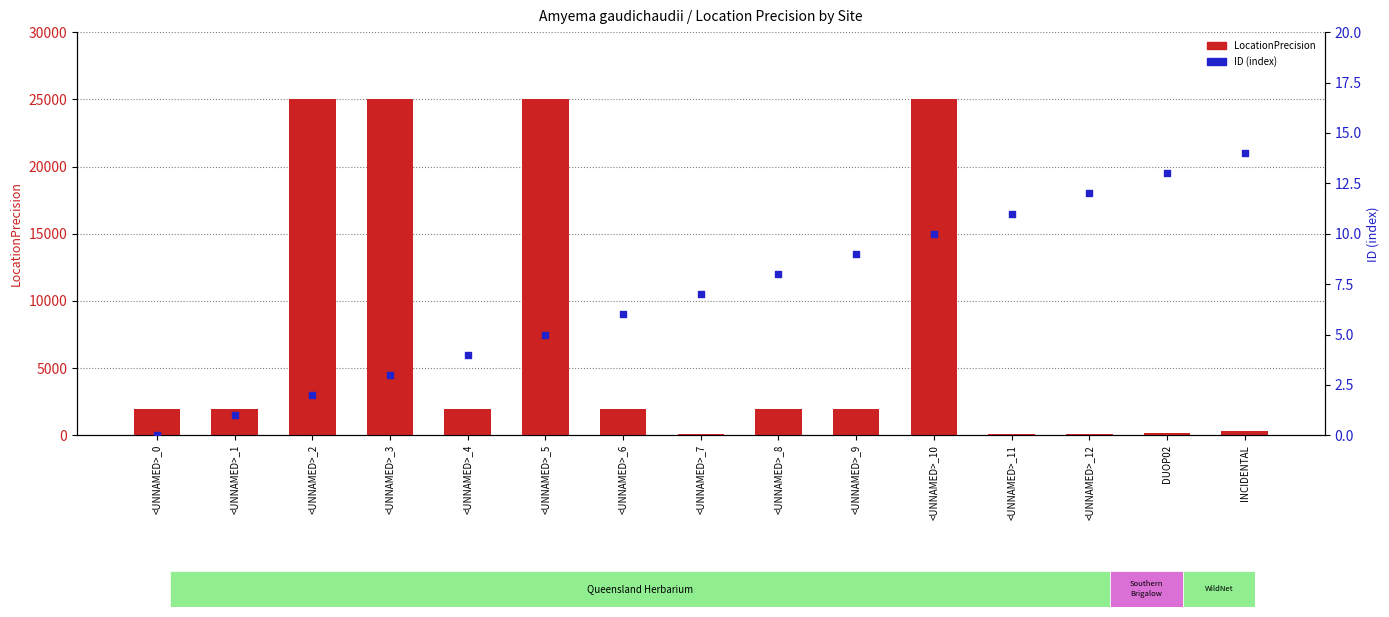

Is the value of ID (index) at <UNNAMED>_9 greater than the value of LocationPrecision at <UNNAMED>_6?

No